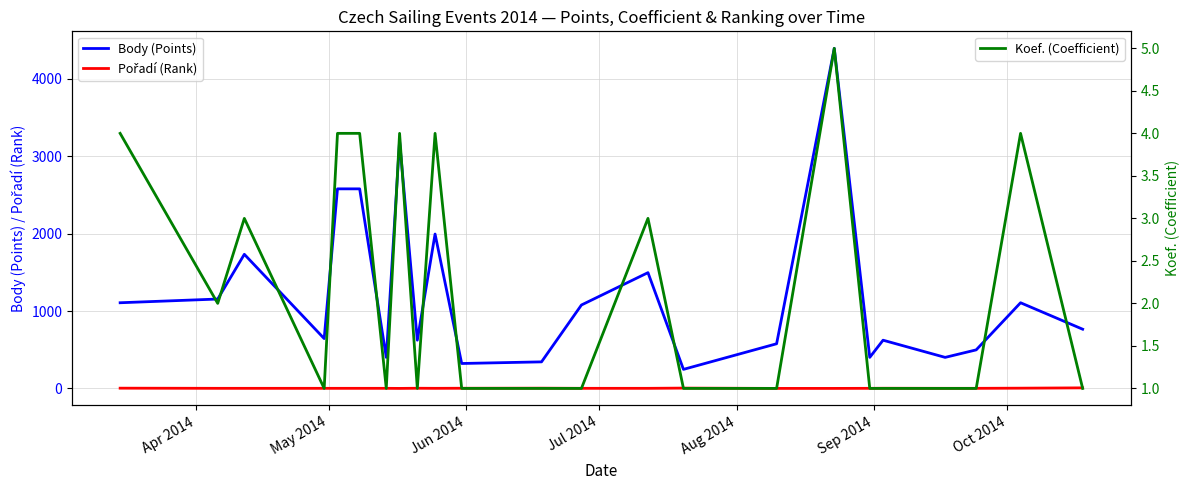

What is the highest value of the Body (Points) series?

4396